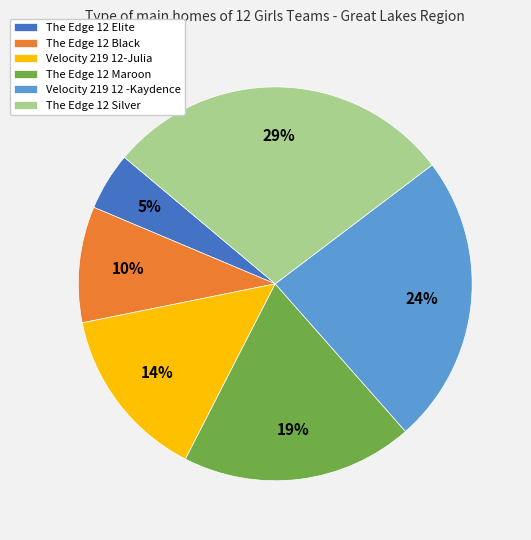

Combined, do Velocity 219 12 -Kaydence and The Edge 12 Black account for over 50%?

No